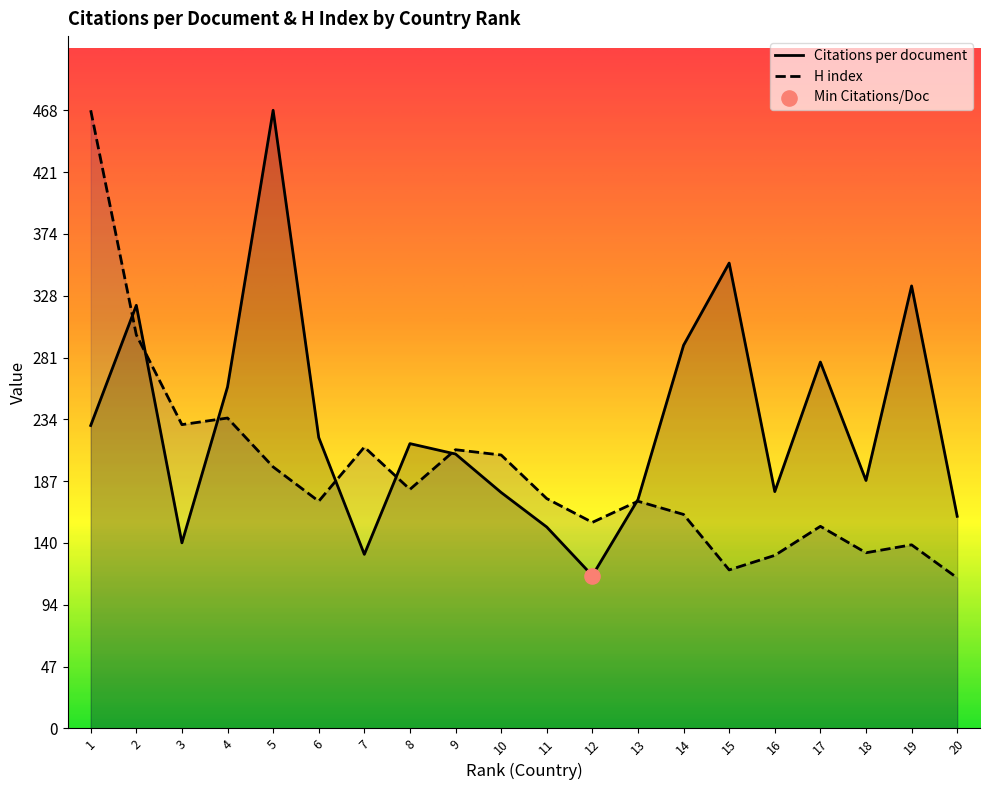

Which series has the largest total across all categories?

Citations per document